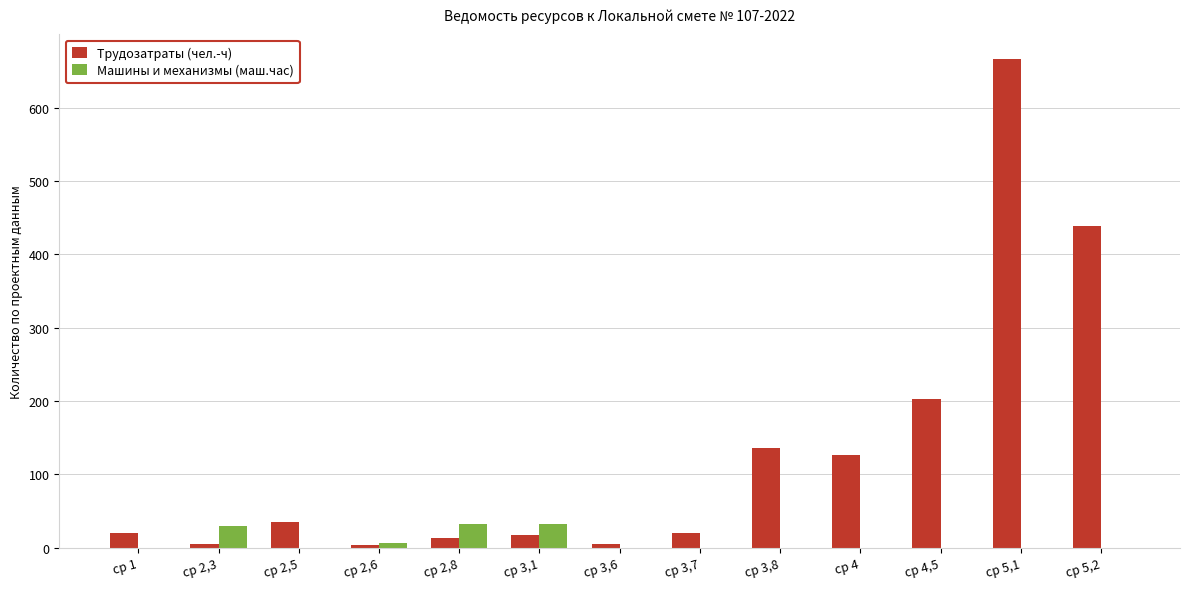

At which category is the sum across all series the highest?

ср 5,1